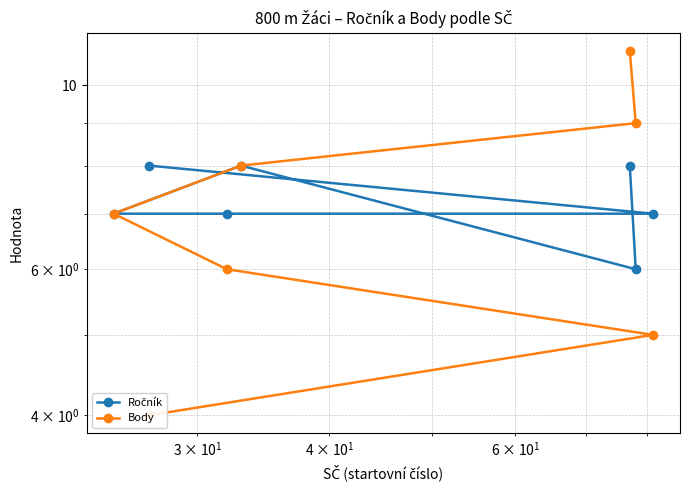

Is the value of Body at 5 greater than the value of Ročník at 6?

No